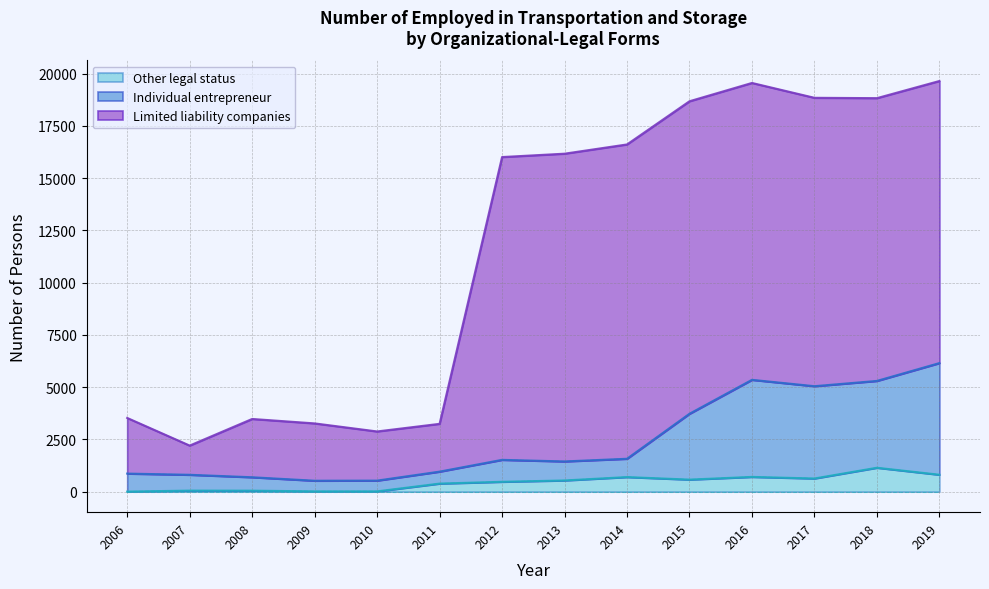

What is the difference between the Other legal status values at 2009 and 2012?

458.1